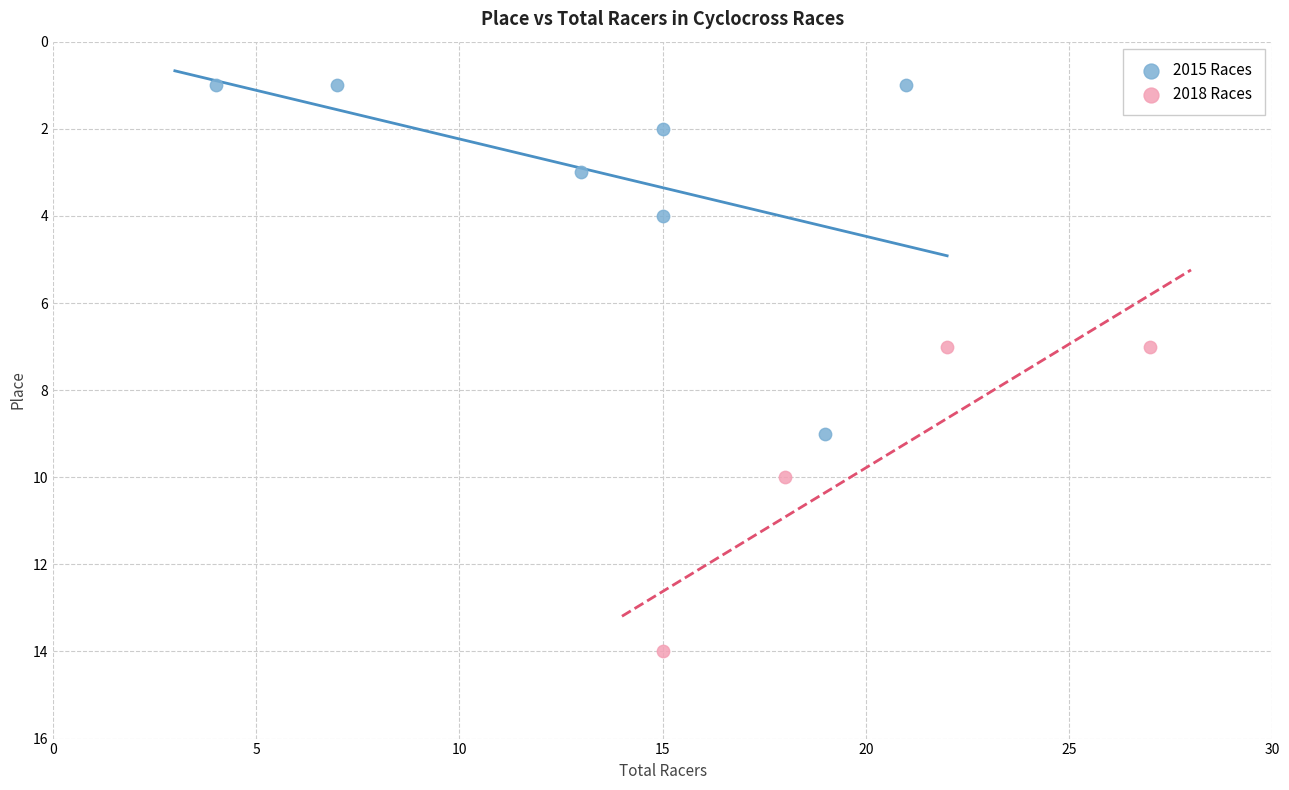

What are all the series names shown in the legend?

2015 Races, 2018 Races